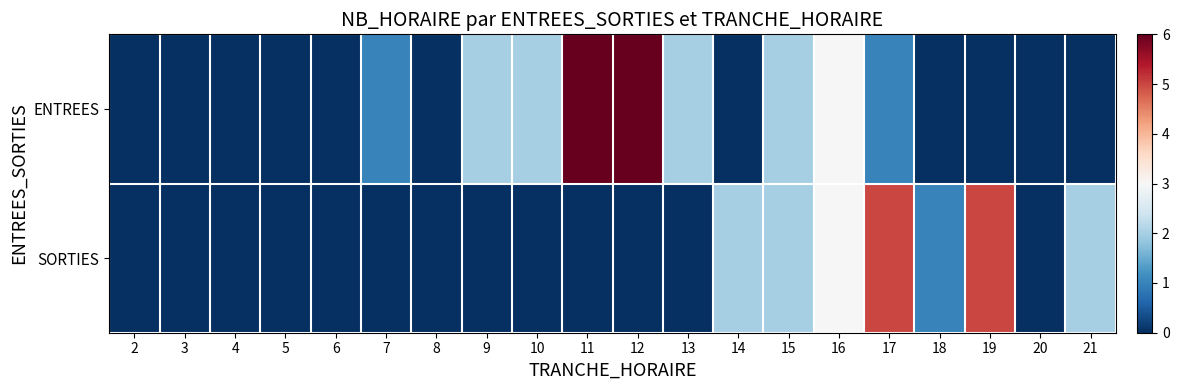

Count the number of categories in the chart.

20